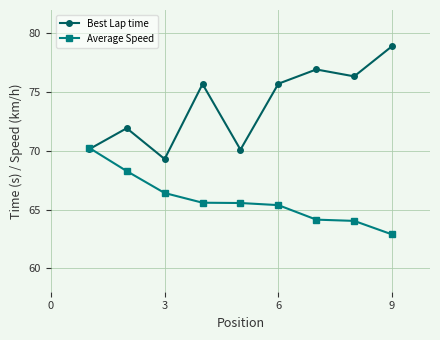

What is the difference between the maximum and minimum values in the Average Speed series?

7.4